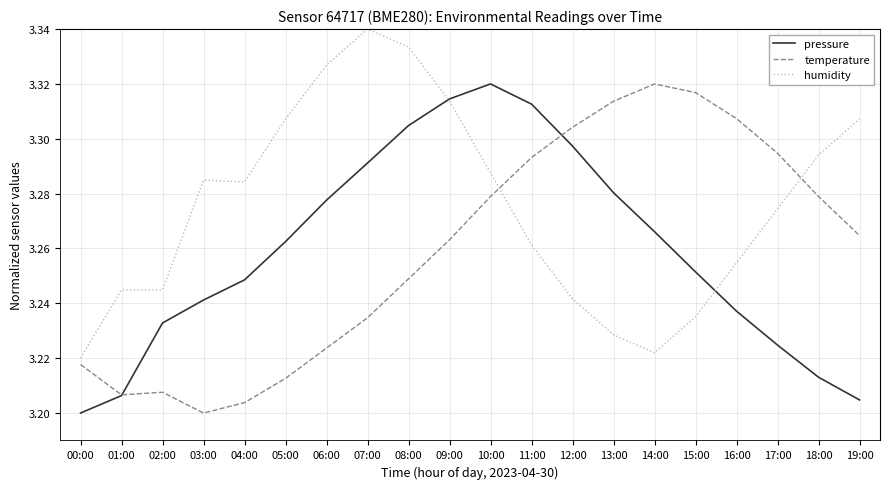

Which series ends up on top after the final intersection of temperature and pressure?

temperature